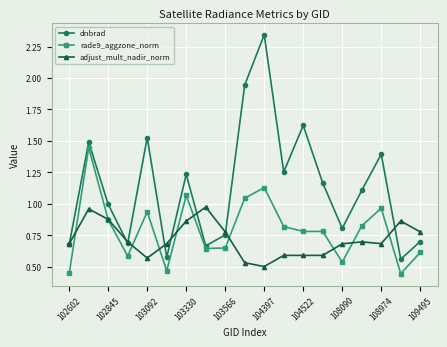

Which series has the largest range (max minus min)?

dnbrad